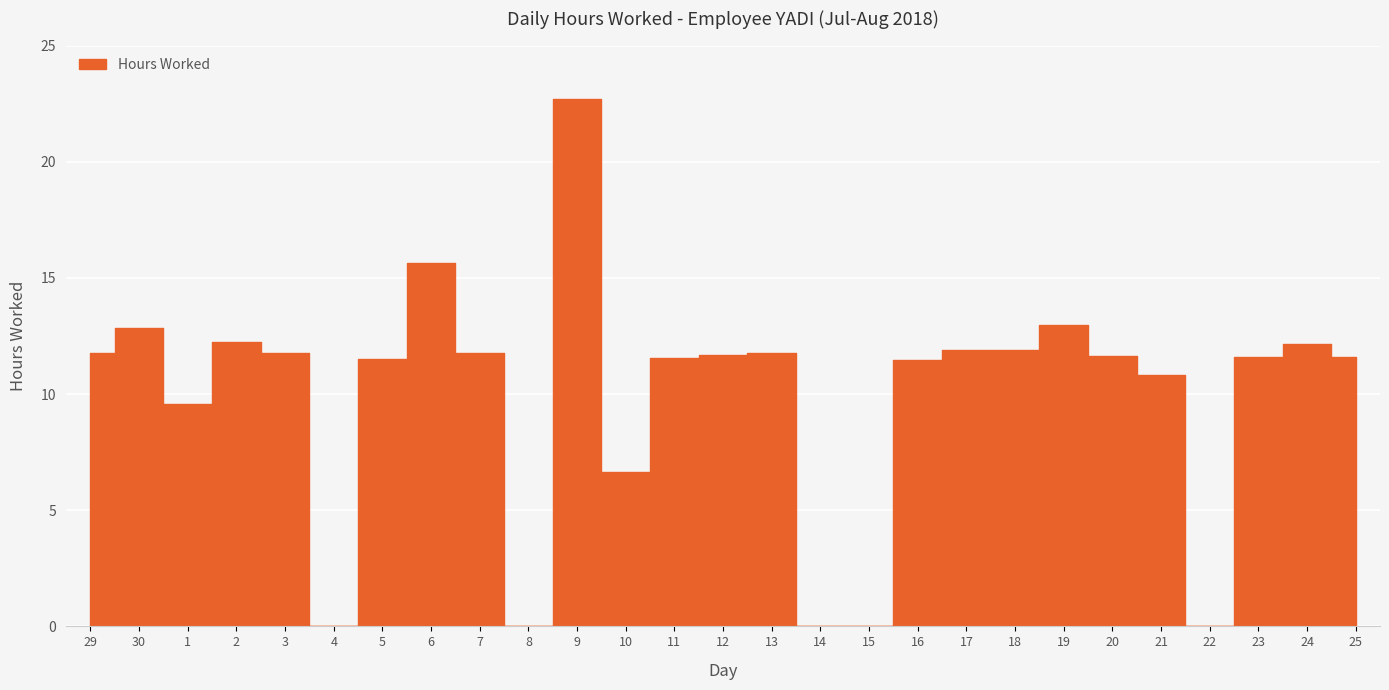

Which category has the lowest value across all series?

4